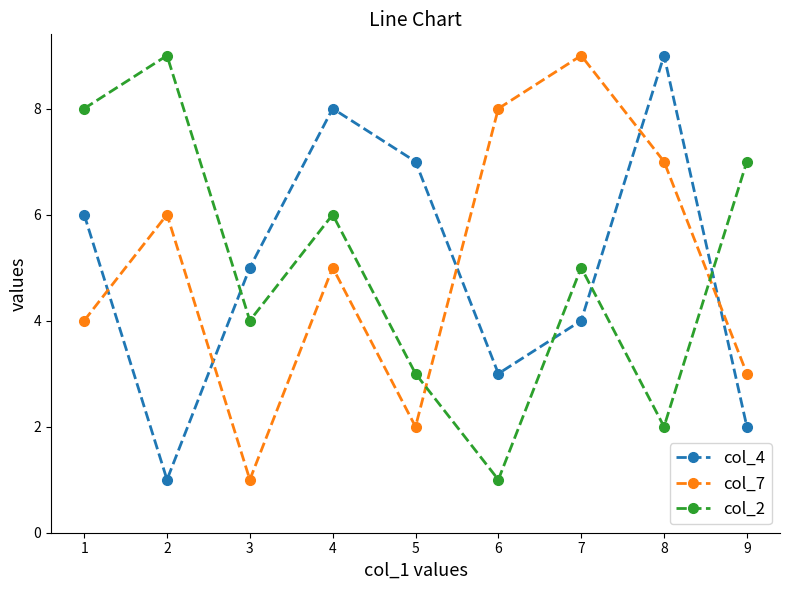

How many times do col_2 and col_7 cross each other?

2